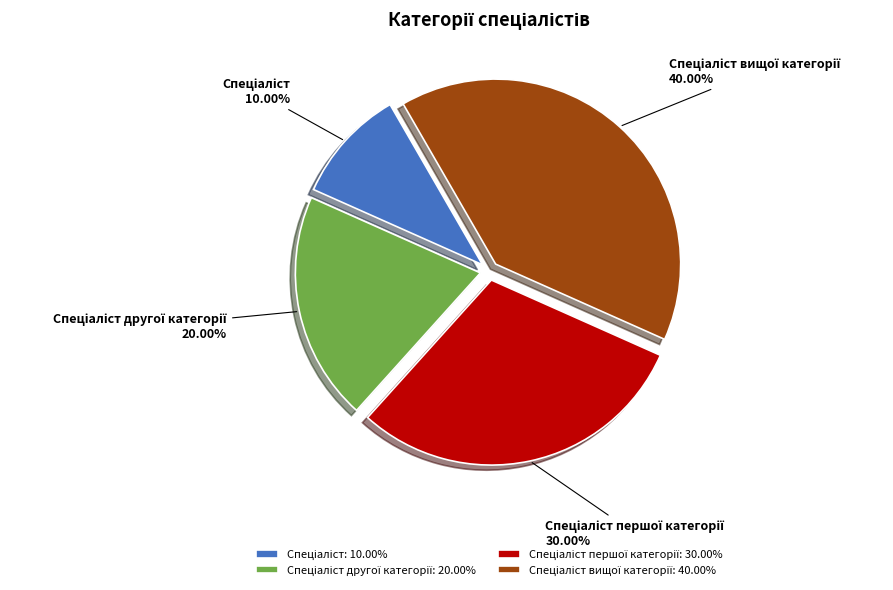

Is there any slice that represents more than half of the pie?

No